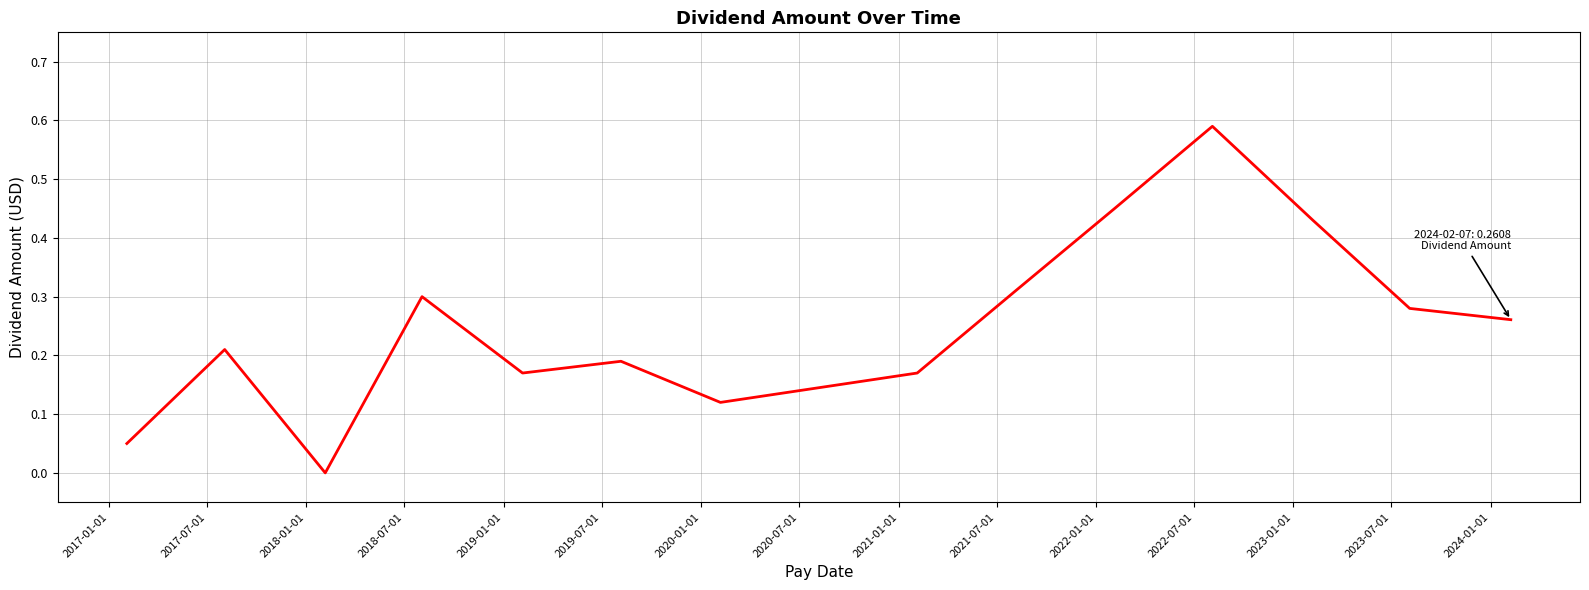

What is the sum of all values?

3.5